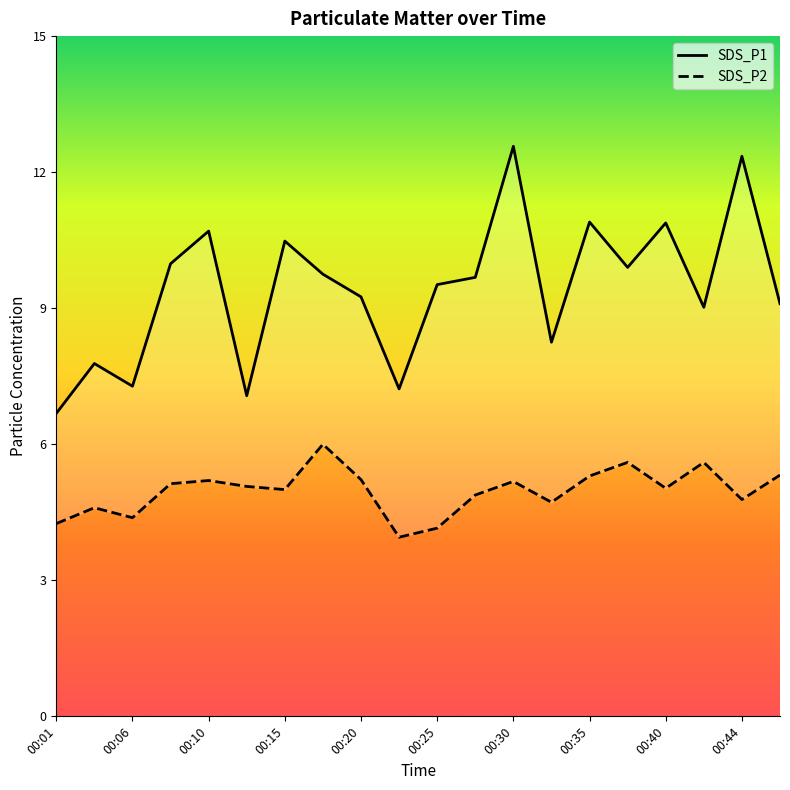

Between 00:42 and 00:40, which is larger?

00:40